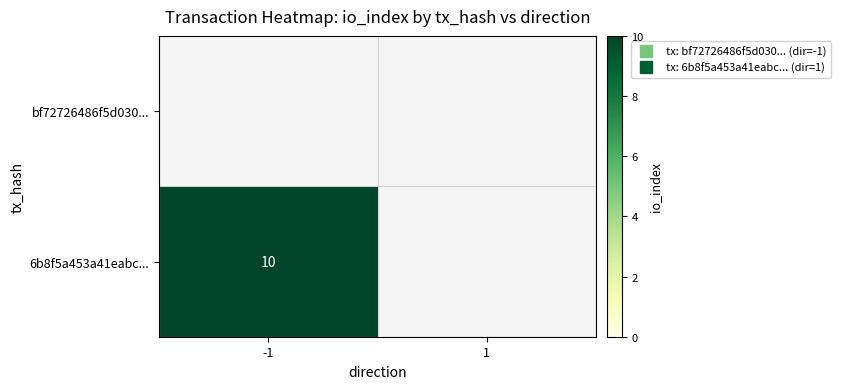

Count the number of categories in the chart.

2